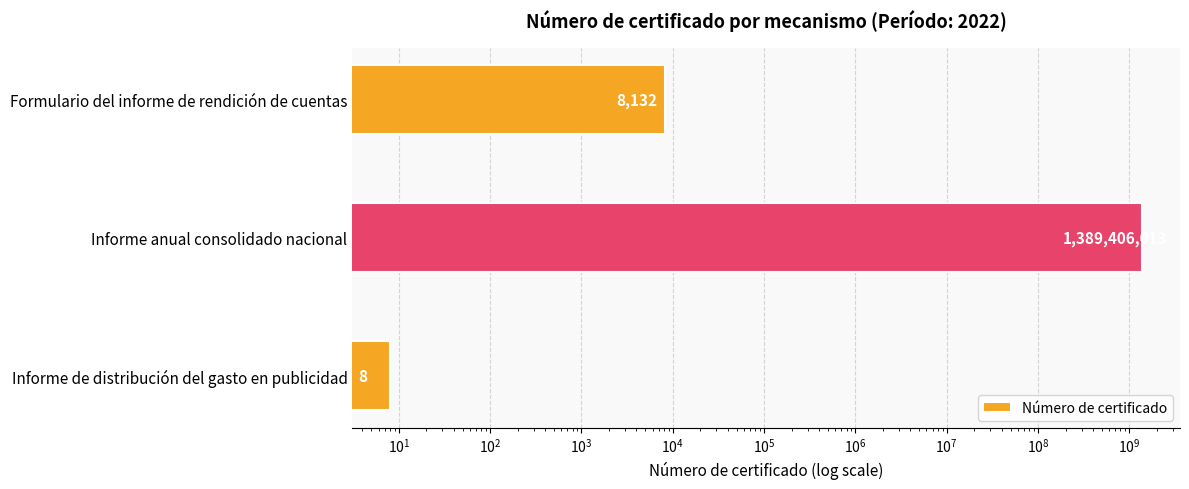

Reading left to right, list all the values displayed in this chart.

8132	1389406013	8